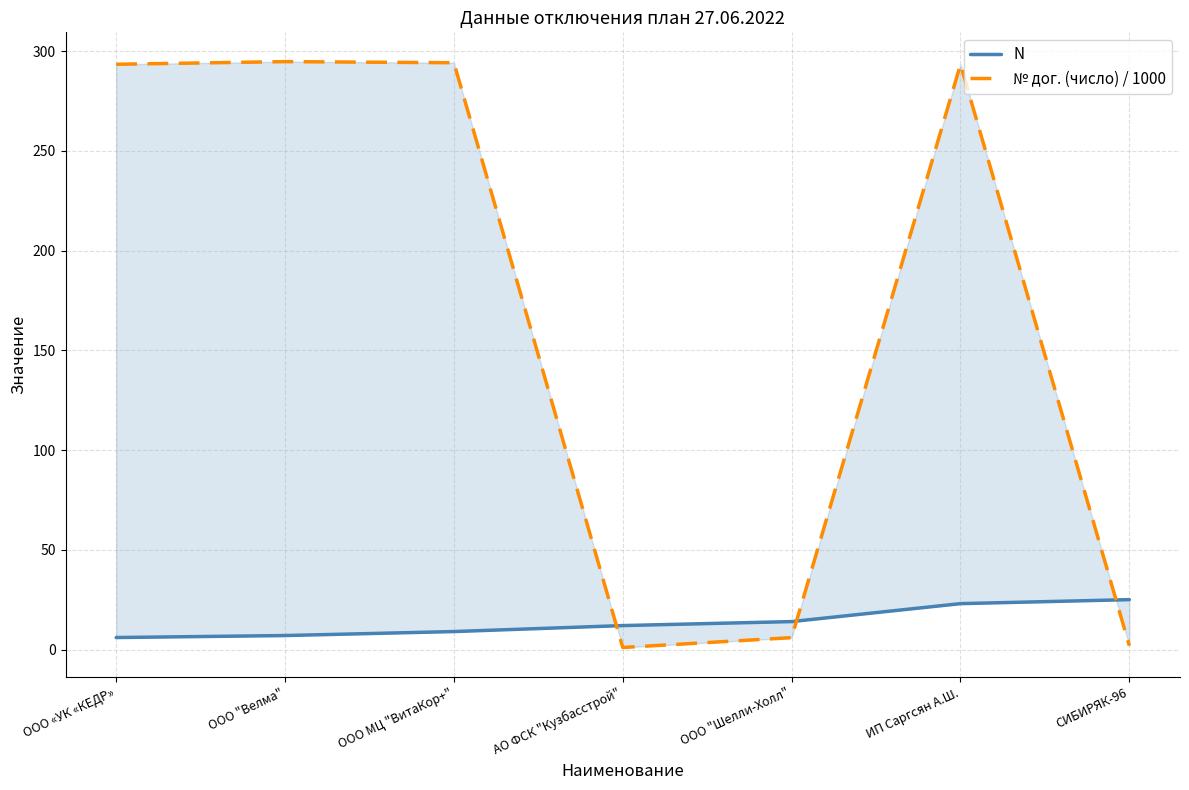

Which series has the largest range (max minus min)?

№ дог. (число) / 1000